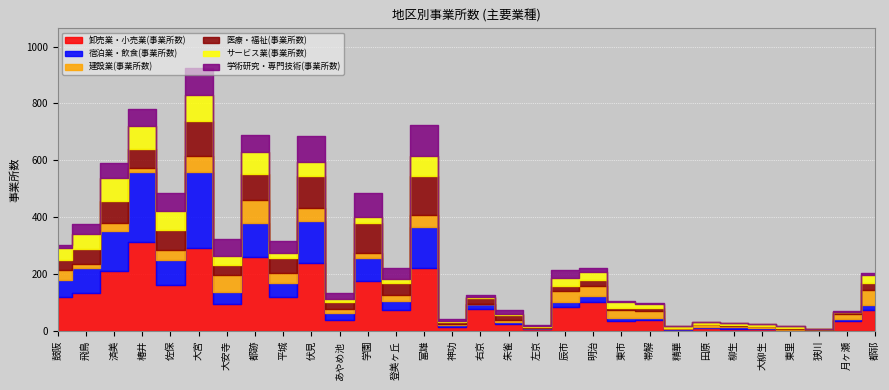

List the labels in order of 学術研究・専門技術(事業所数) value, largest first.

富雄, 大宮, 伏見, 学園, 佐保, 大安寺, 椿井, 都跡, 済美, 平城, 登美ヶ丘, 飛鳥, 辰市, あやめ池, 明治, 鼓阪, 朱雀, 神功, 右京, 左京, 都祁, 東市, 帯解, 月ヶ瀬, 柳生, 精華, 田原, 大柳生, 東里, 狭川